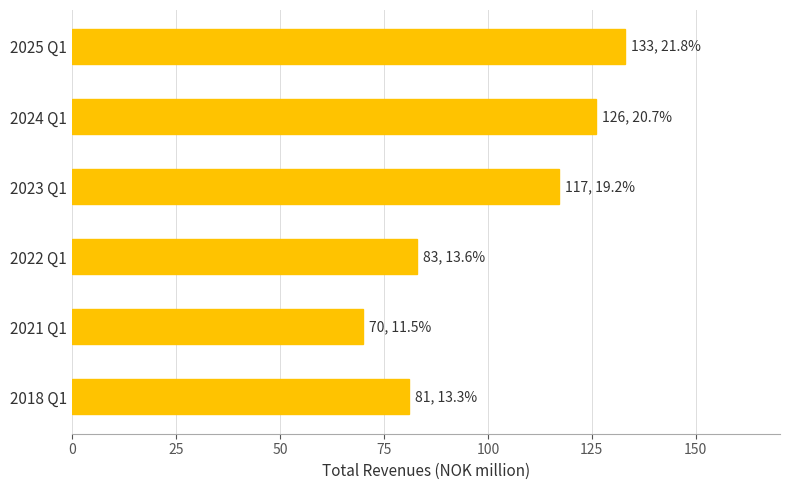

What is the maximum value shown in the chart?

133